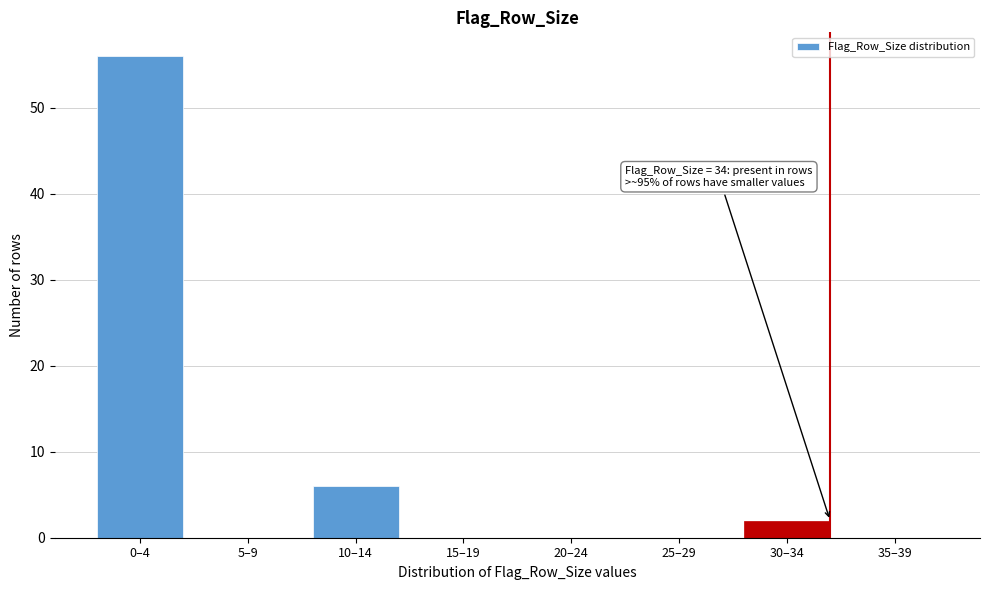

Reading right to left, list all the values displayed in this chart.

35–39=0	30–34=2	25–29=0	20–24=0	15–19=0	10–14=6	5–9=0	0–4=56